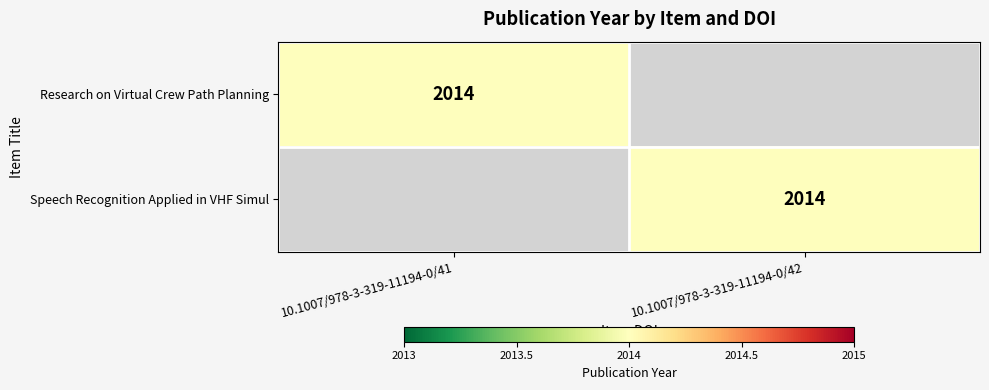

The Research on Virtual Crew Path Planning series shows 1144 at 10.1007/978-3-319-11194-0/41. True or false?

False